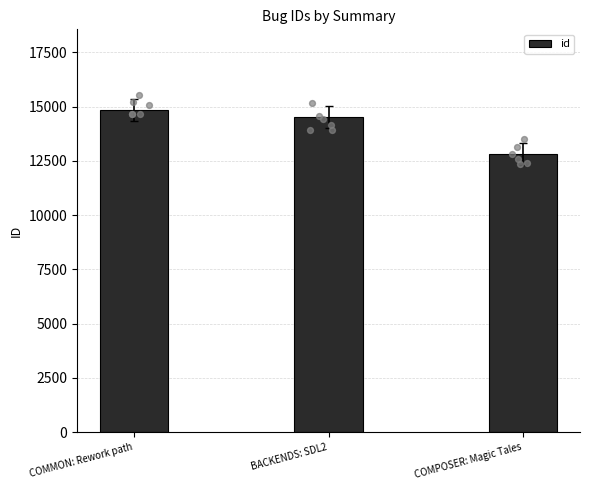

What is the change in value from BACKENDS: SDL2 to COMPOSER: Magic Tales?

-1712